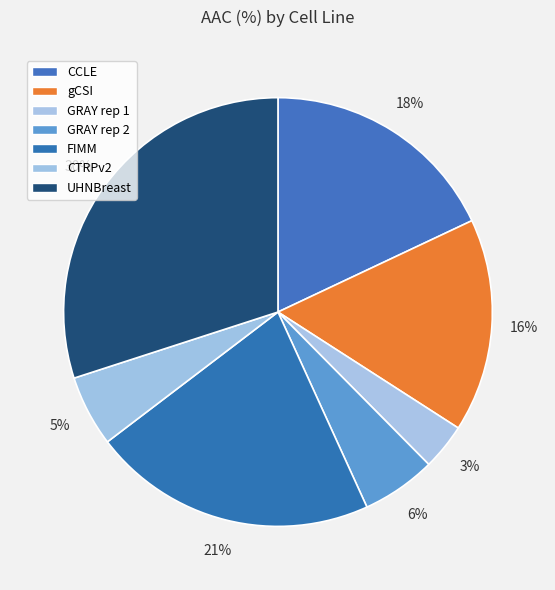

To the nearest percent, what is the difference between the largest and smallest slice percentages?

27%